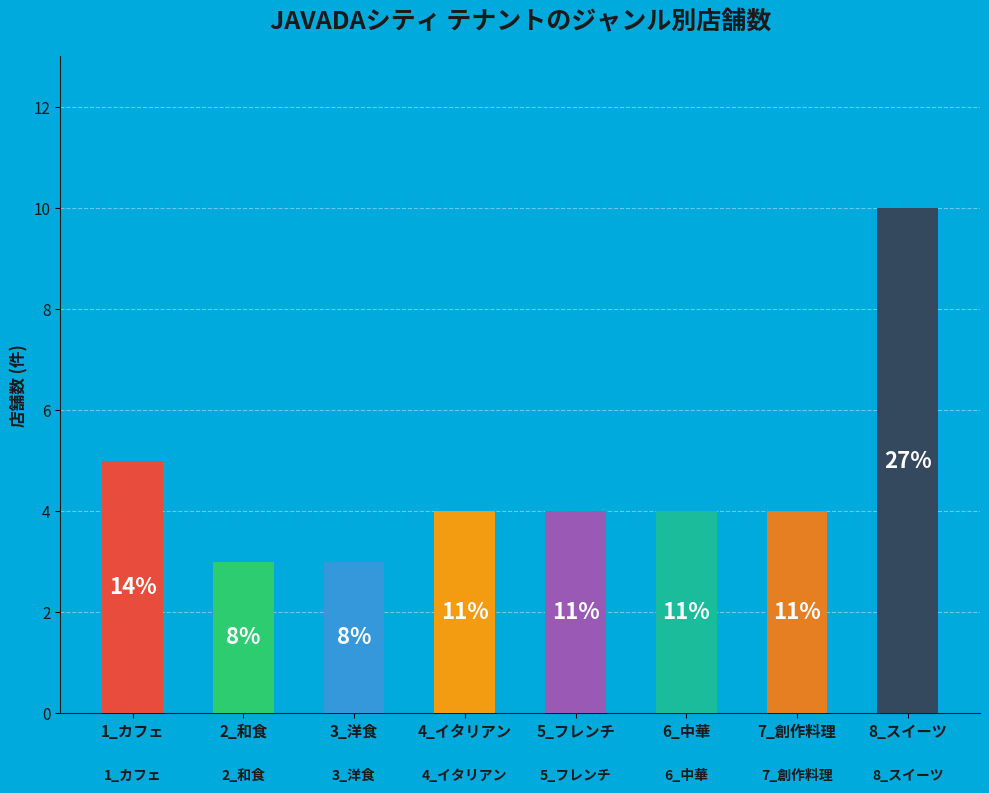

What is the change in value from 6_中華 to 8_スイーツ?

+6